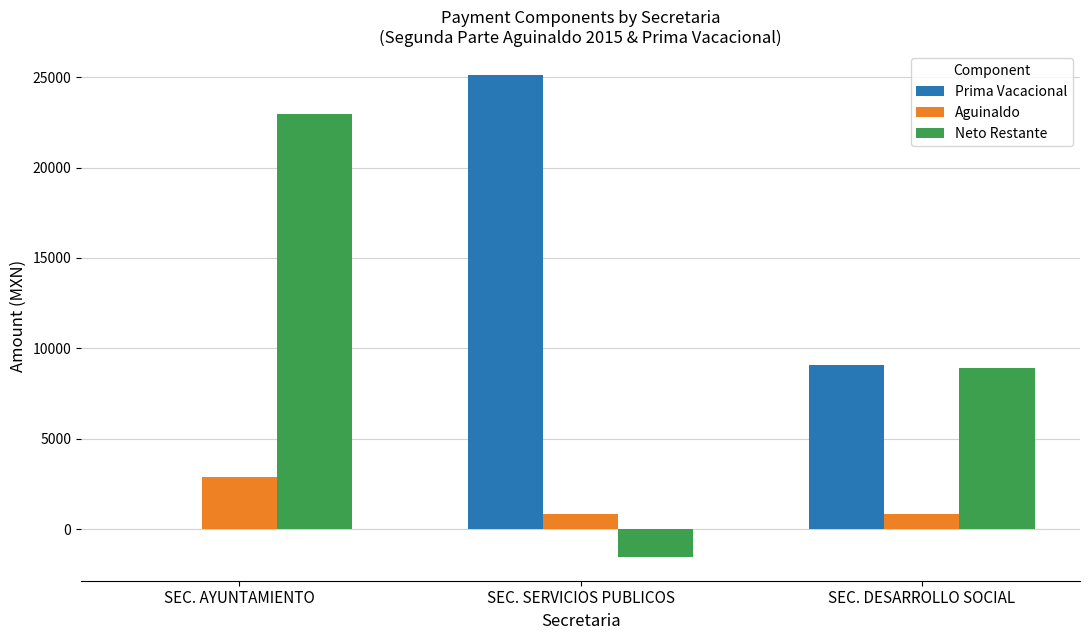

At which label is Aguinaldo closest to 1849?

SEC. DESARROLLO SOCIAL